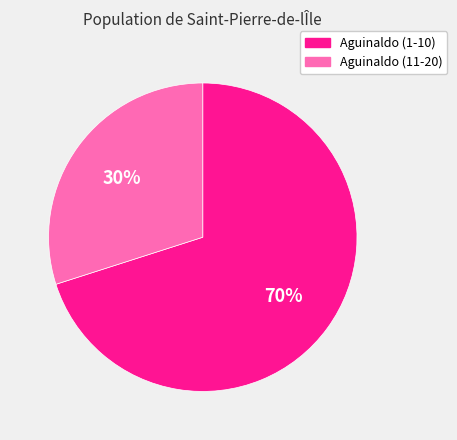

Is there any slice that represents more than half of the pie?

Yes